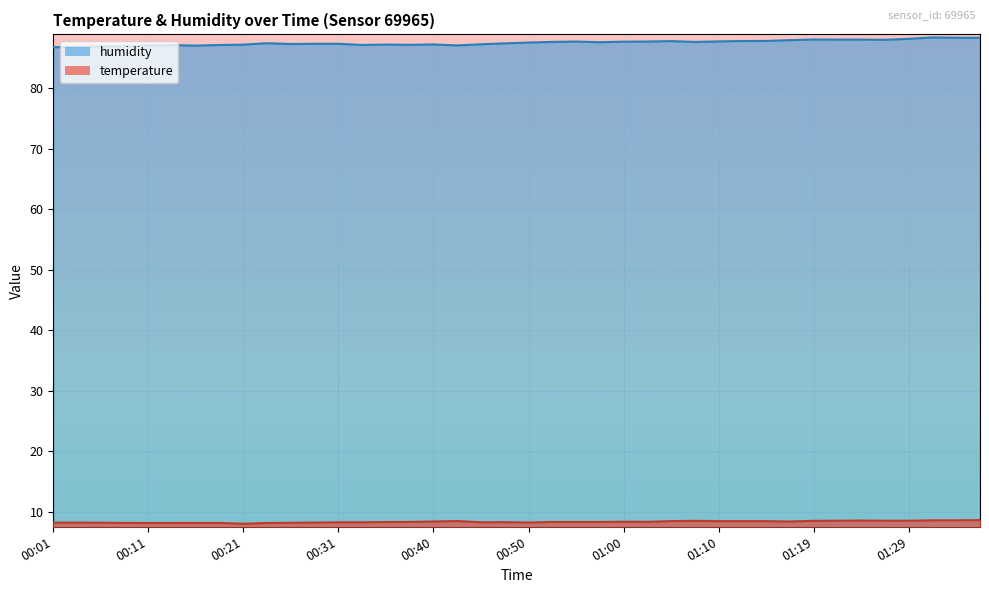

At which label does humidity first exceed 87?

00:11